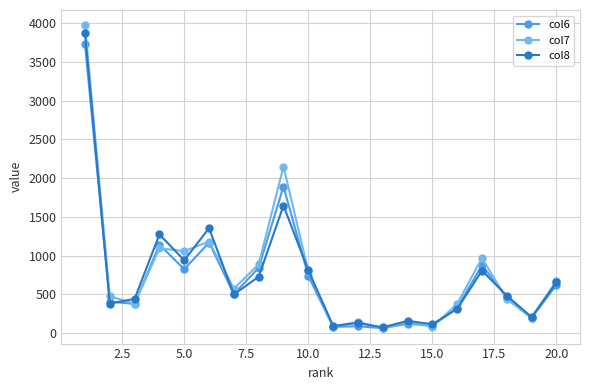

How many data points does each series have?

20